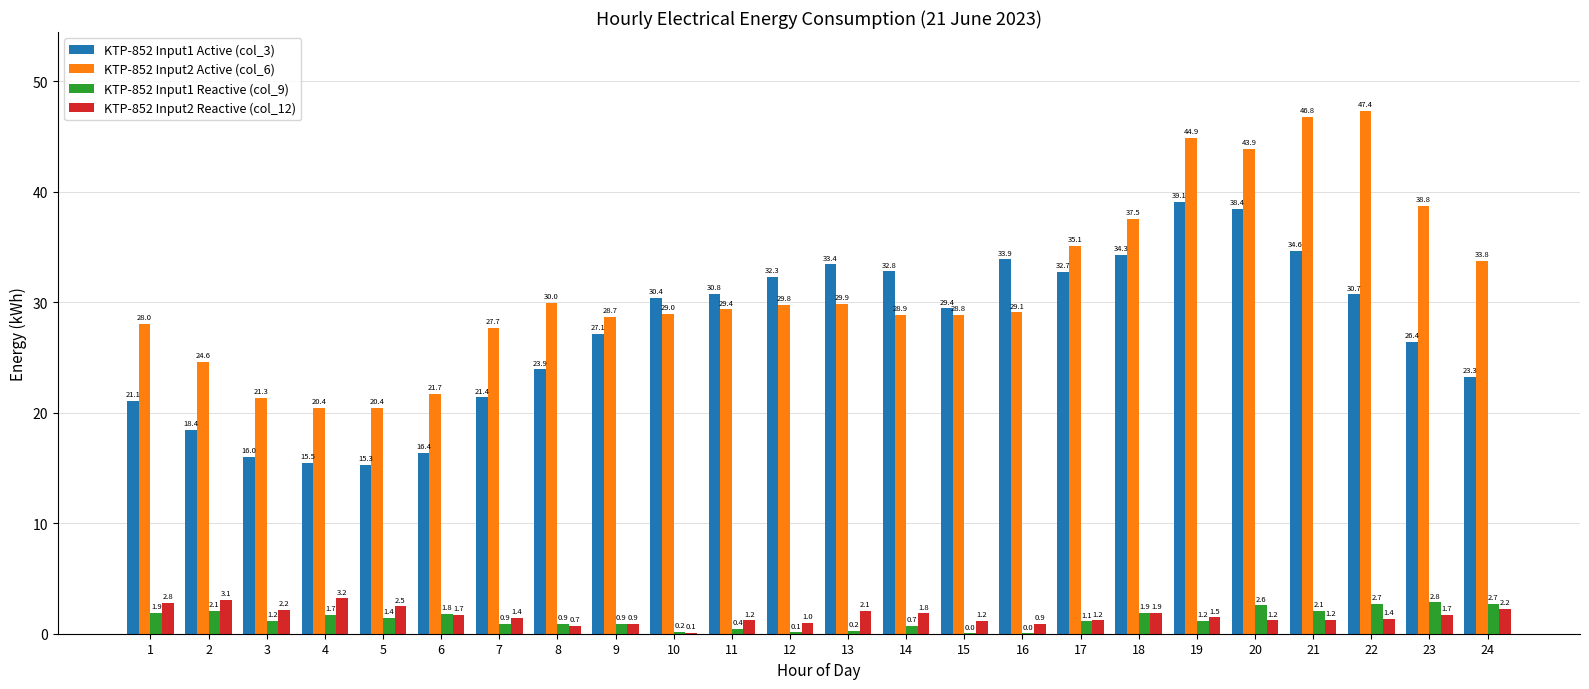

How many series are shown in this chart?

4